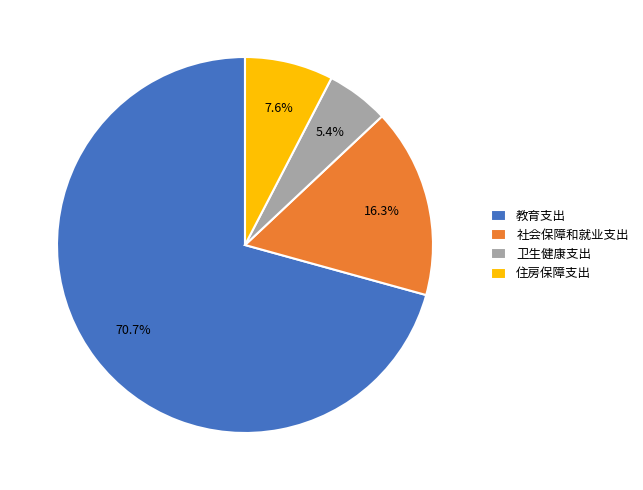

To the nearest percent, what is the combined percentage of 社会保障和就业支出 and 卫生健康支出?

22%